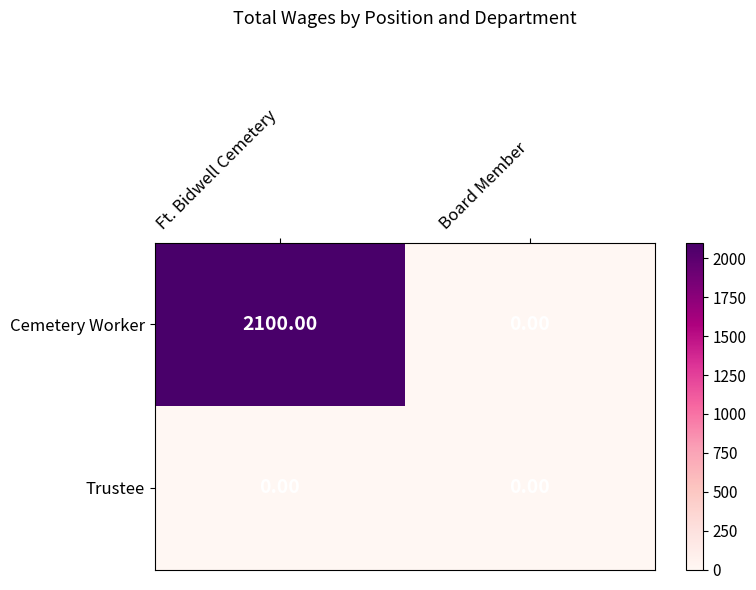

Which series has the widest spread of values?

Cemetery Worker